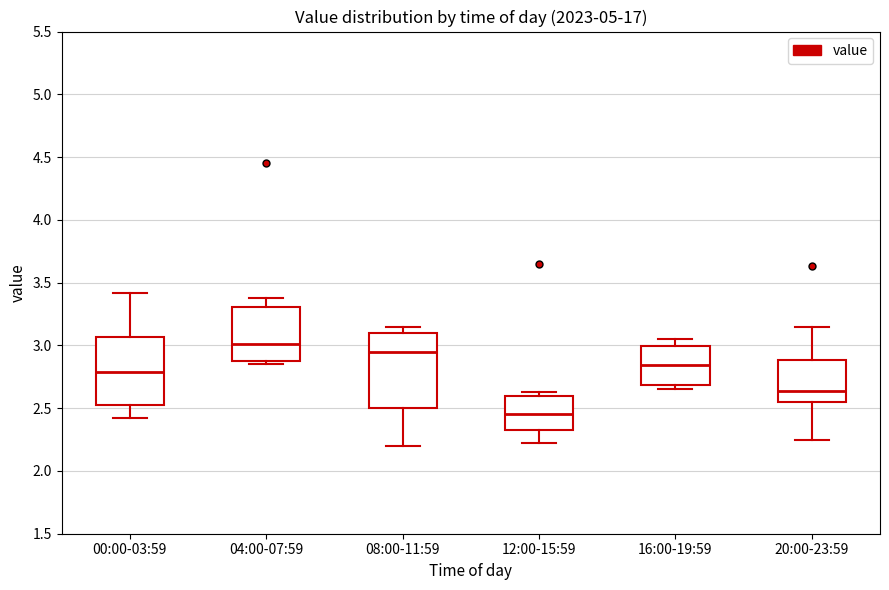

Reading left to right, transcribe this box plot: for each box, give where its median line is, the range the box spans, and where its two whiskers end, as read against the y-axis. The values are not printed on the chart, so give them approximately, as read against the axis.

00:00-03:59: median 2.80, box 2.55 to 3.05, whiskers 2.40 to 3.40
04:00-07:59: median 3.00, box 2.90 to 3.30, whiskers 2.85 to 3.40
08:00-11:59: median 2.95, box 2.50 to 3.10, whiskers 2.20 to 3.15
12:00-15:59: median 2.45, box 2.35 to 2.60, whiskers 2.20 to 2.65
16:00-19:59: median 2.85, box 2.70 to 3.00, whiskers 2.65 to 3.05
20:00-23:59: median 2.65, box 2.55 to 2.90, whiskers 2.25 to 3.15